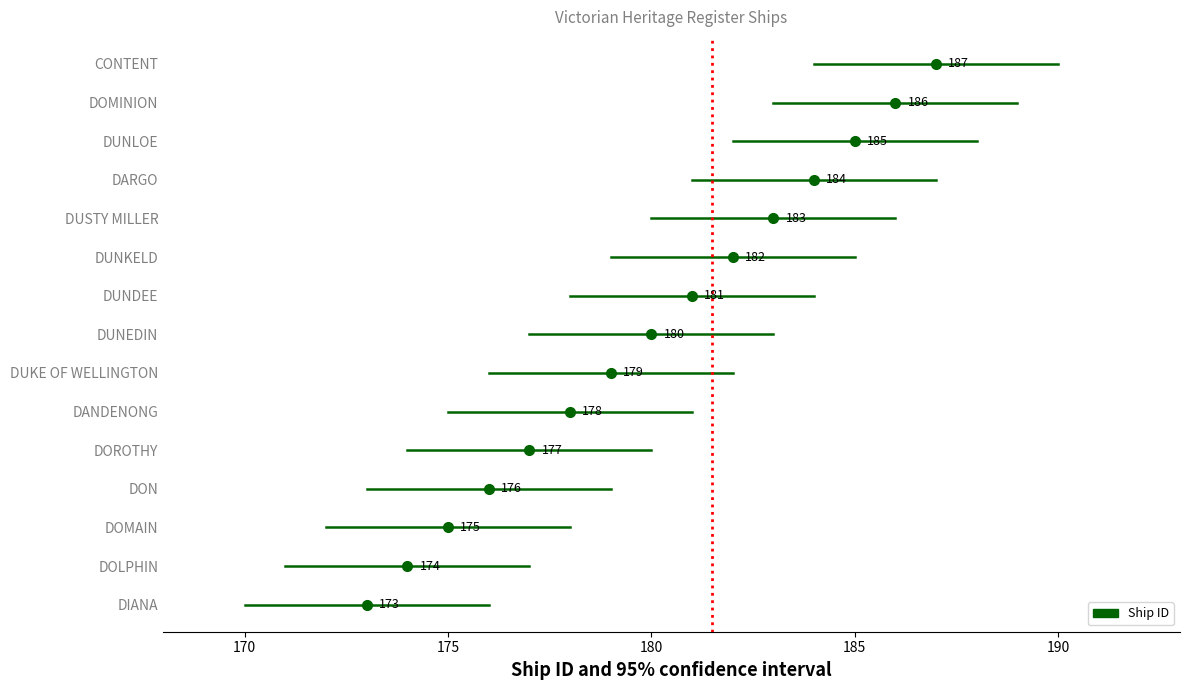

What is the maximum value shown in the chart?

187